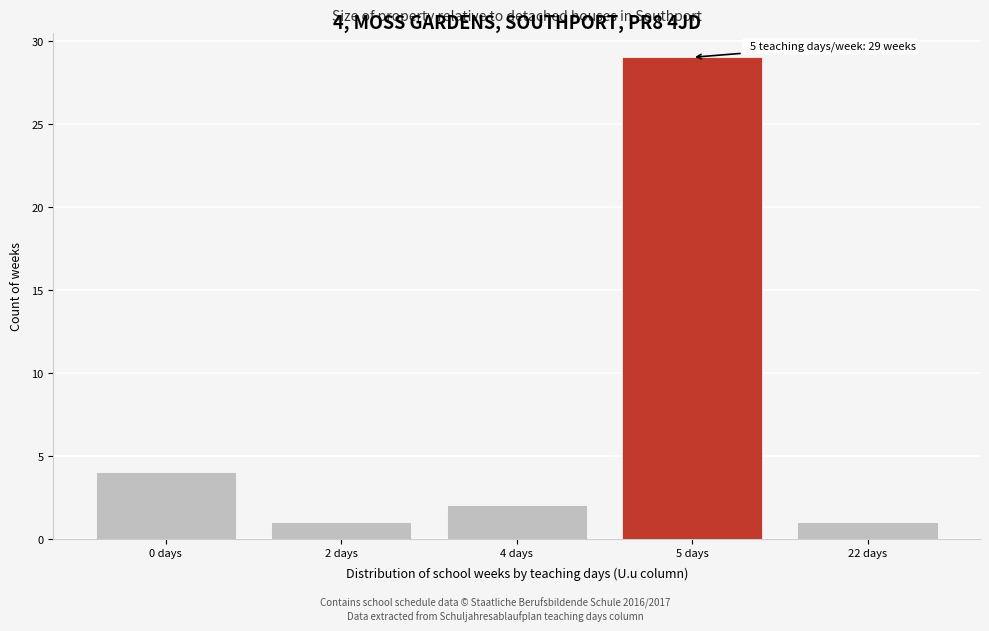

Reading left to right, transcribe all the data shown in this chart.

4	1	2	29	1